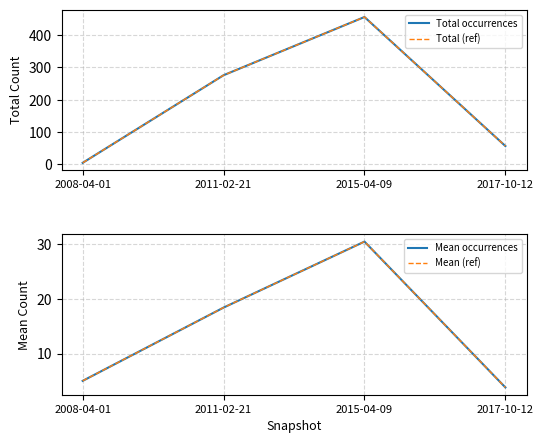

At which label does Total occurrences first exceed 276?

2015-04-09